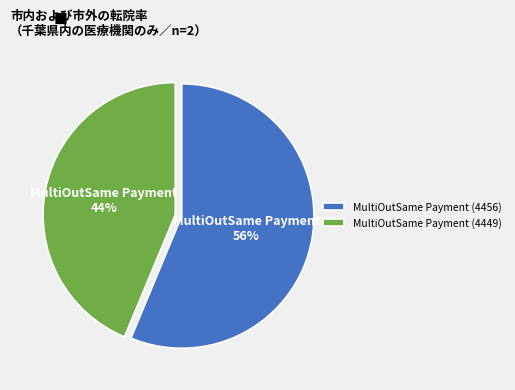

Is it true that MultiOutSame Payment (4456) is 71% of the pie?

False